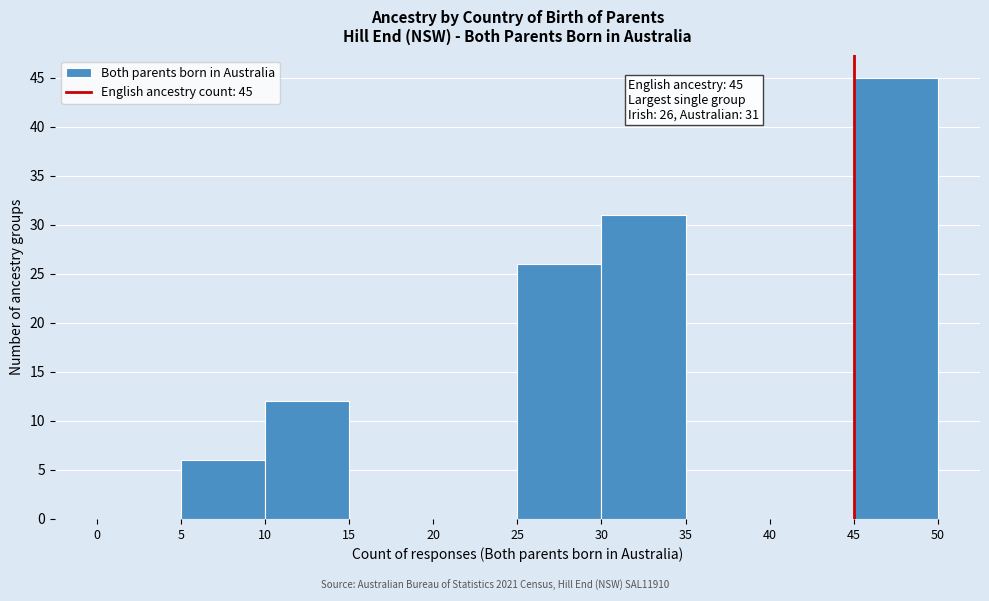

Over which range of the x-axis is the bar tallest?

45 to 50